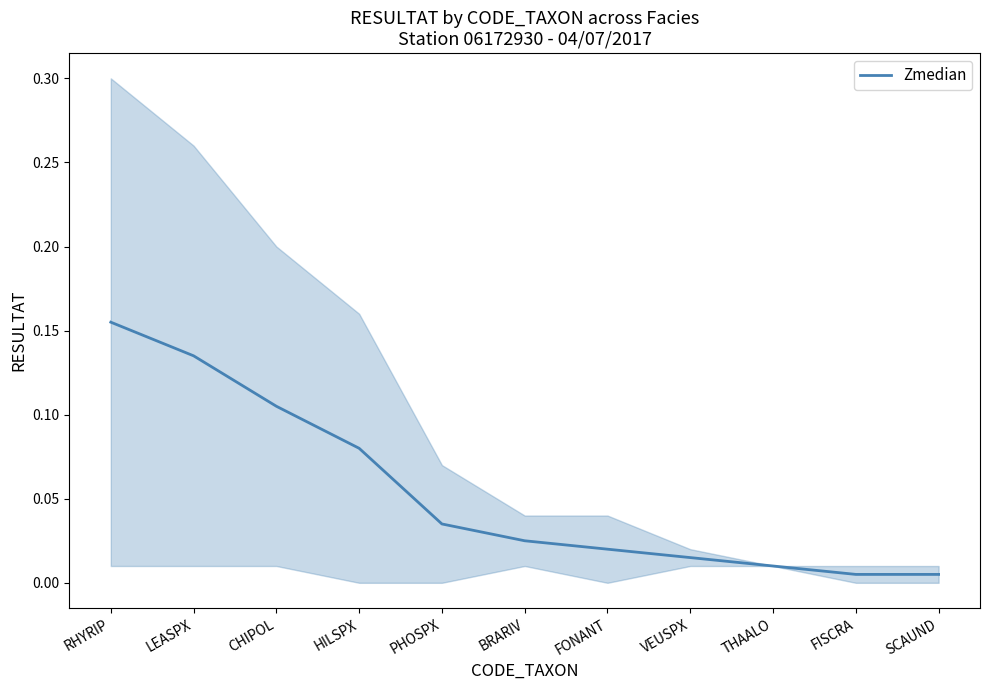

Reading left to right, transcribe all the data shown in this chart.

0.2	0.1	0.1	0.1	0.0	0.0	0.0	0.0	0.0	0.0	0.0